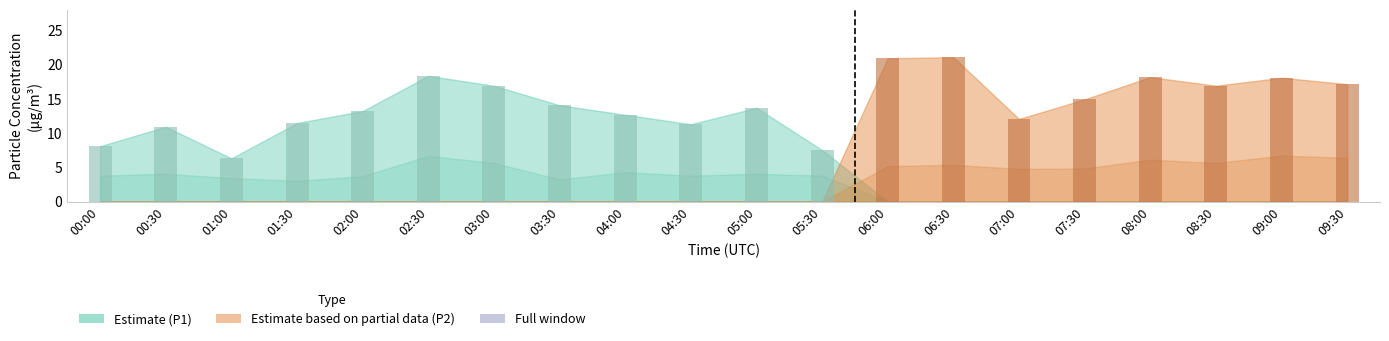

Between 05:30 and 02:30, which is larger?

02:30